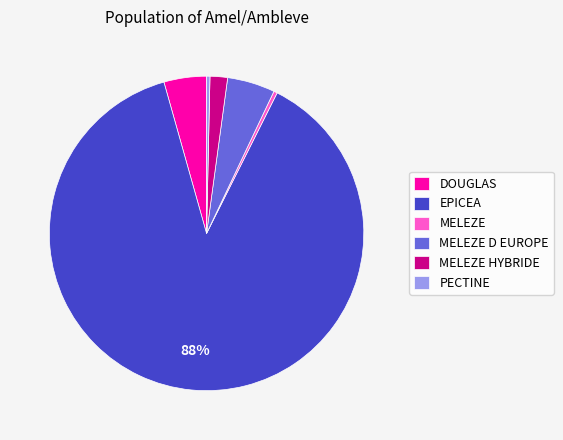

How many segments does this pie chart have?

6